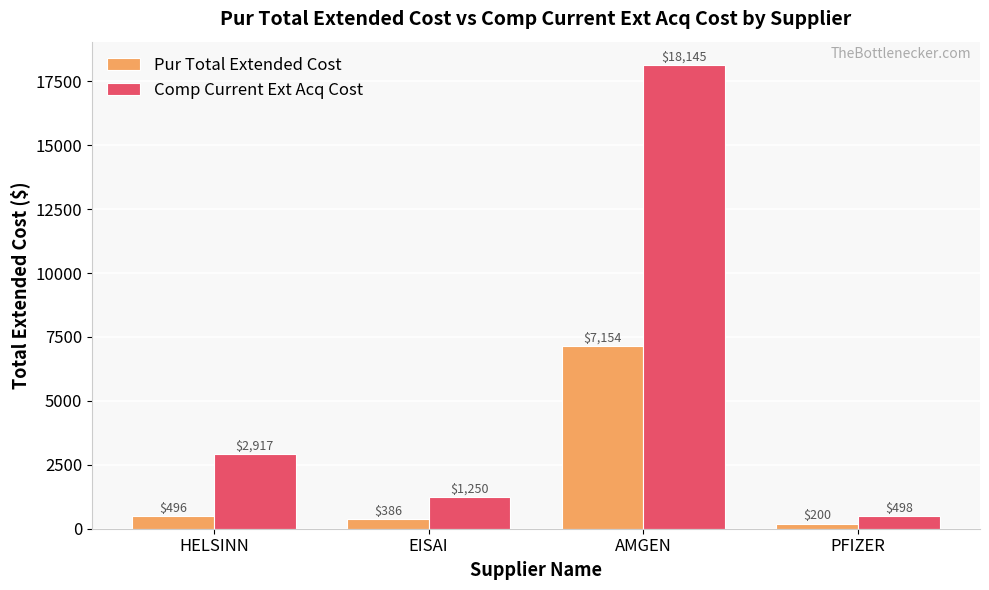

How many series are shown in this chart?

2